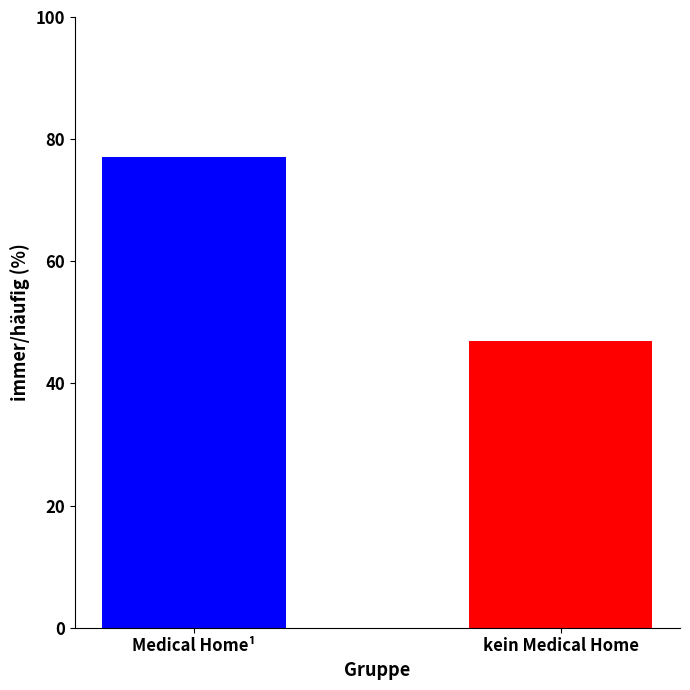

What is the label of the 1st bar from the left?

Medical Home¹